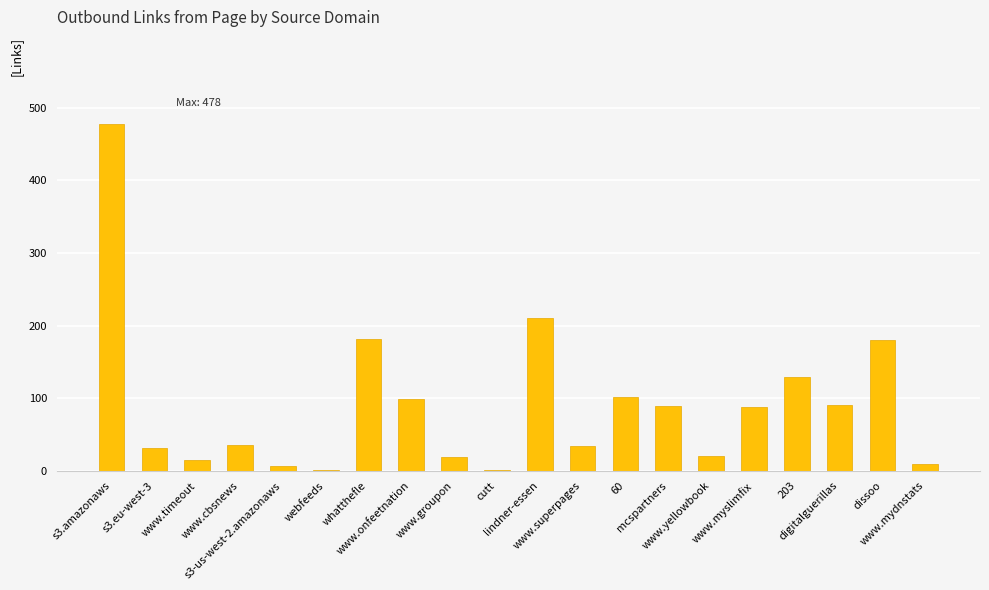

What is the greatest value displayed?

478